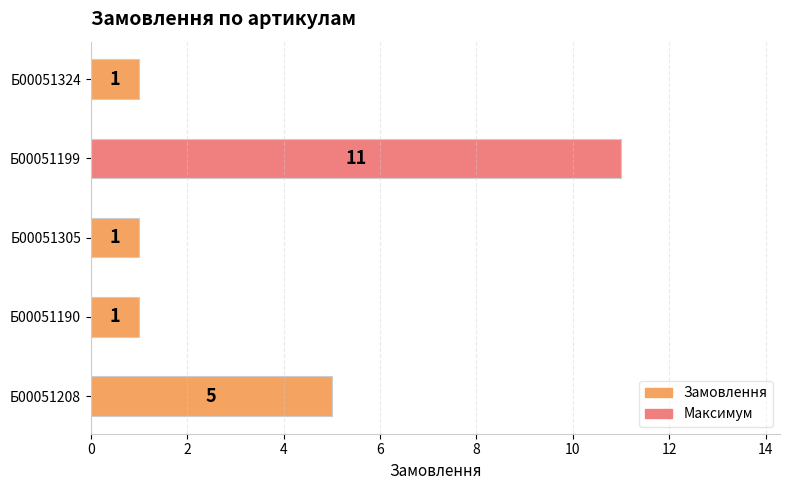

Reading top to bottom, what are all the values shown in this chart?

1	11	1	1	5